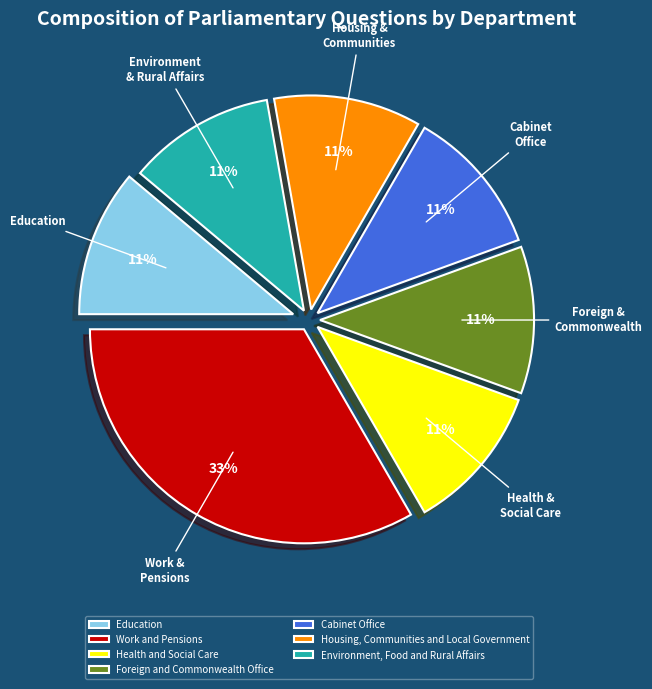

Is there a majority slice in this chart?

No